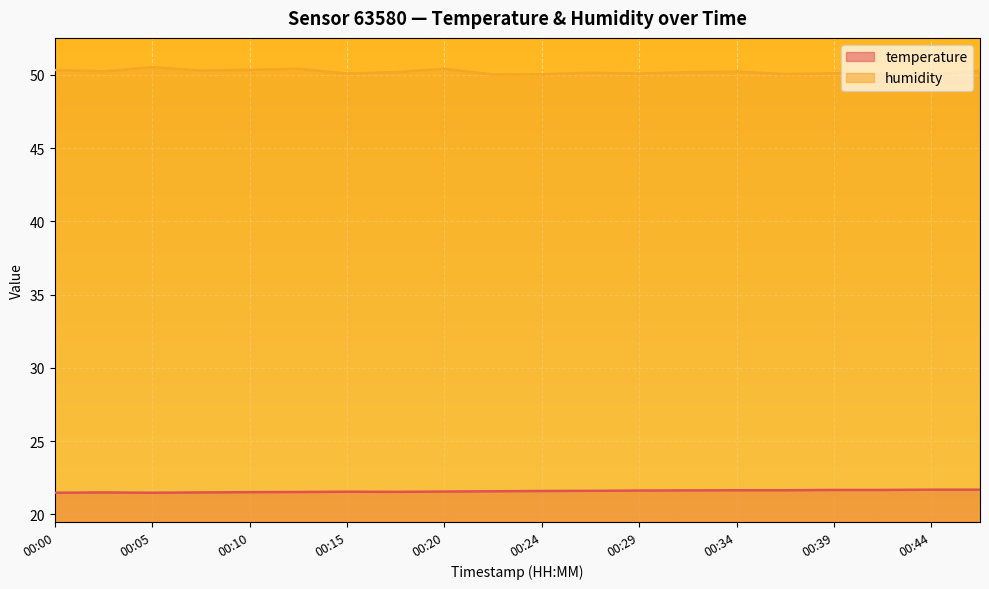

How many categories are shown in the chart?

20